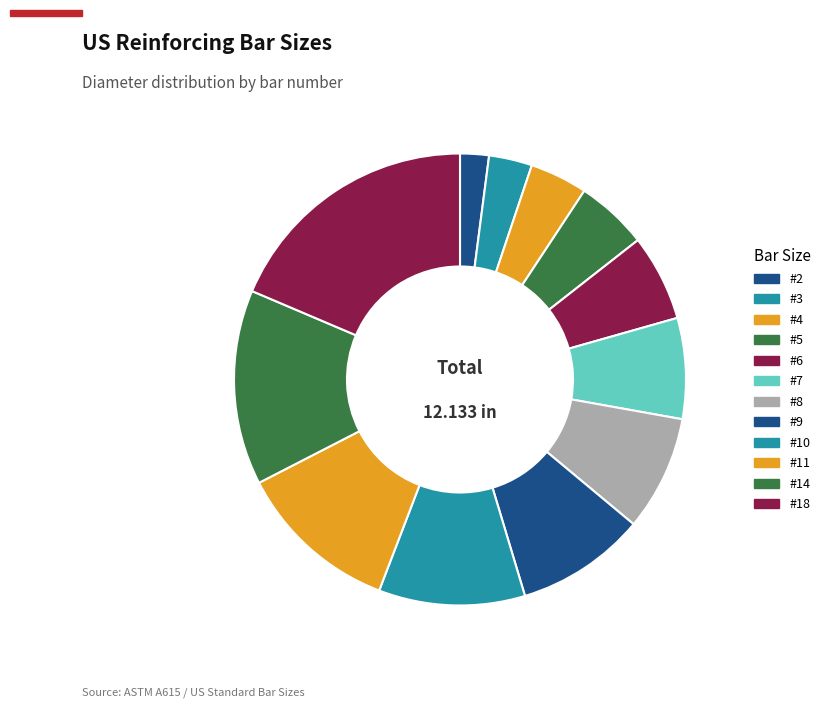

Does any single category account for the majority?

No